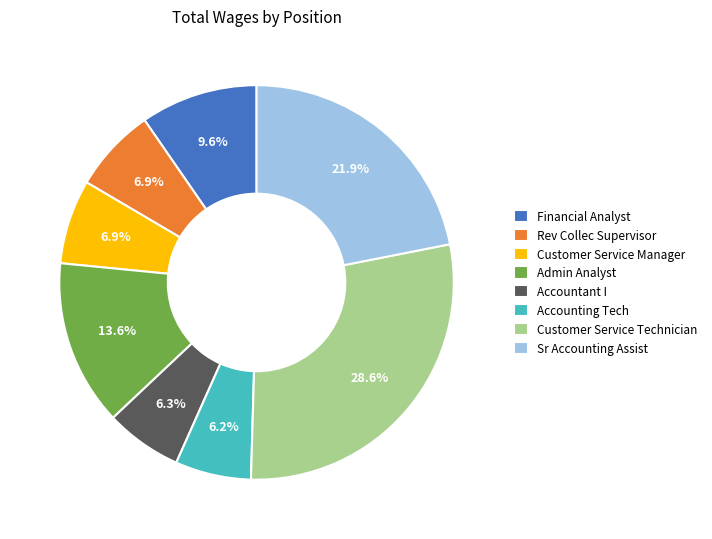

The Sr Accounting Assist slice represents 22% of the pie. True or false?

True